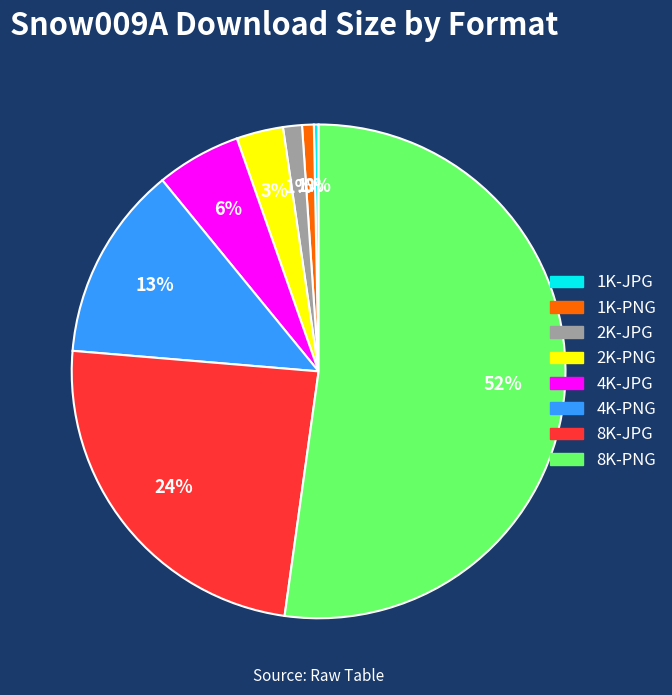

Combined, do 8K-PNG and 2K-JPG account for over 50%?

Yes